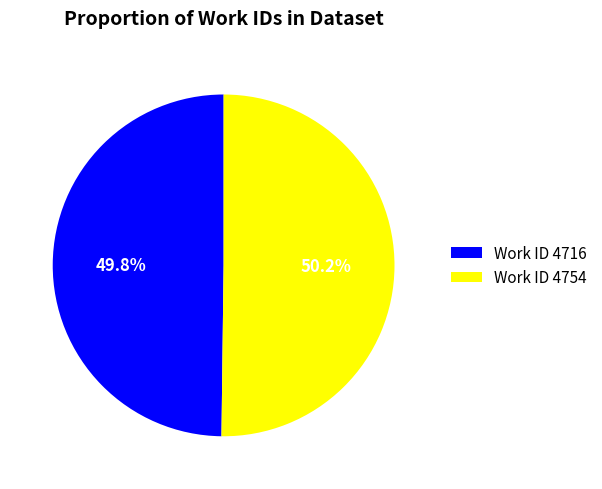

What is the ratio of the value at Work ID 4754 to the value at Work ID 4716?

1.0